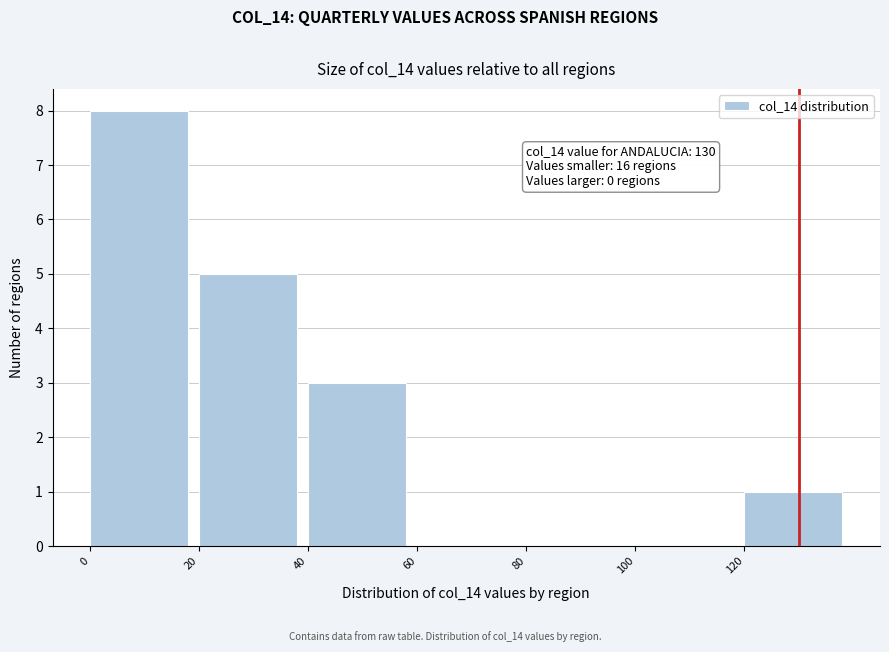

Over which range of the x-axis is the bar tallest?

0 to 20